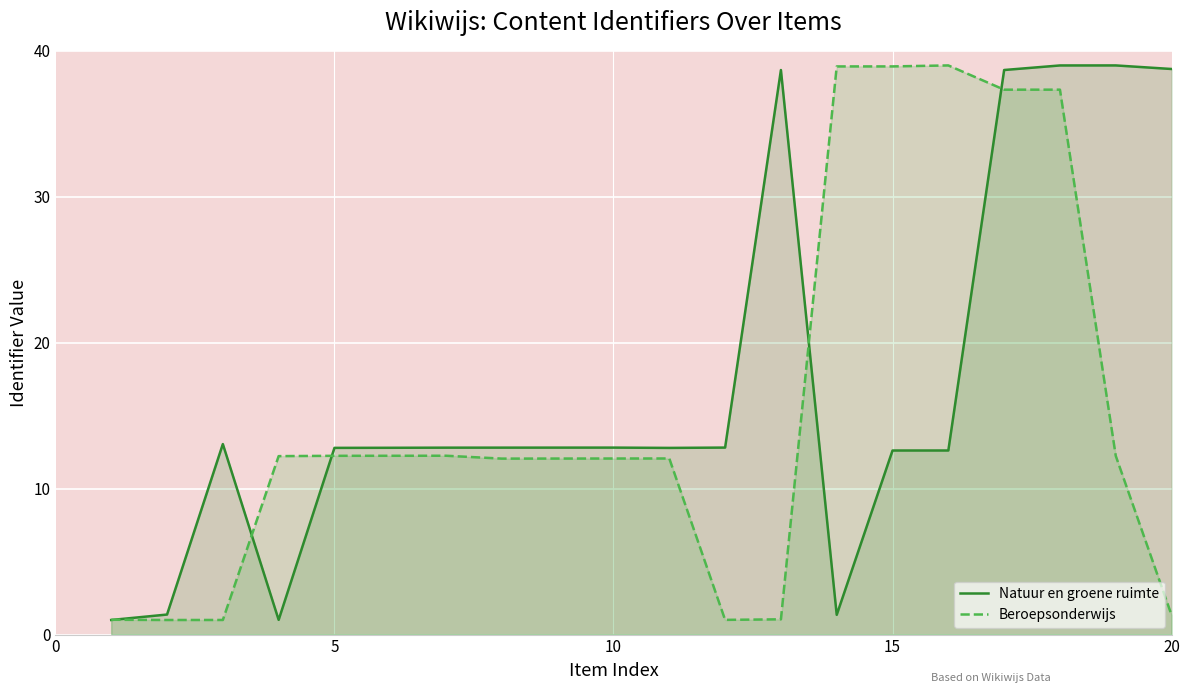

The Natuur en groene ruimte series shows 12.8 at 10. True or false?

True